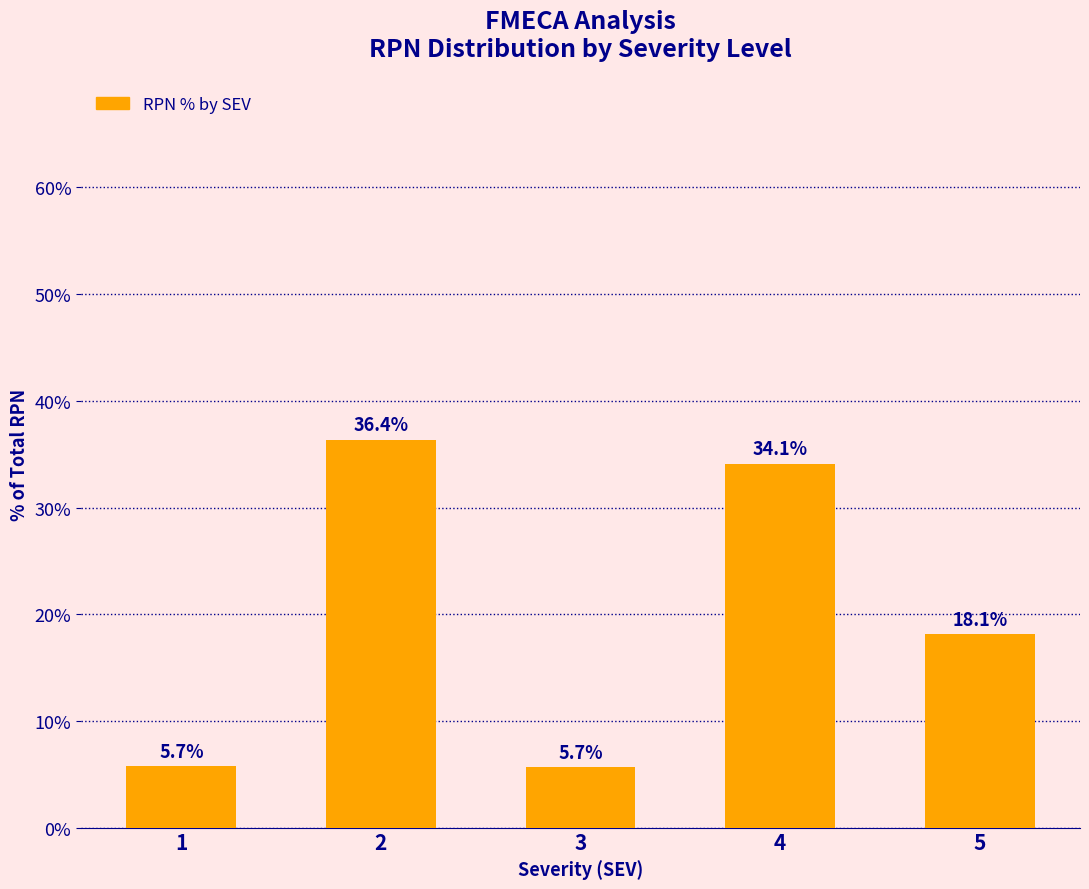

What is the value of the 4th bar from the left?

34.1